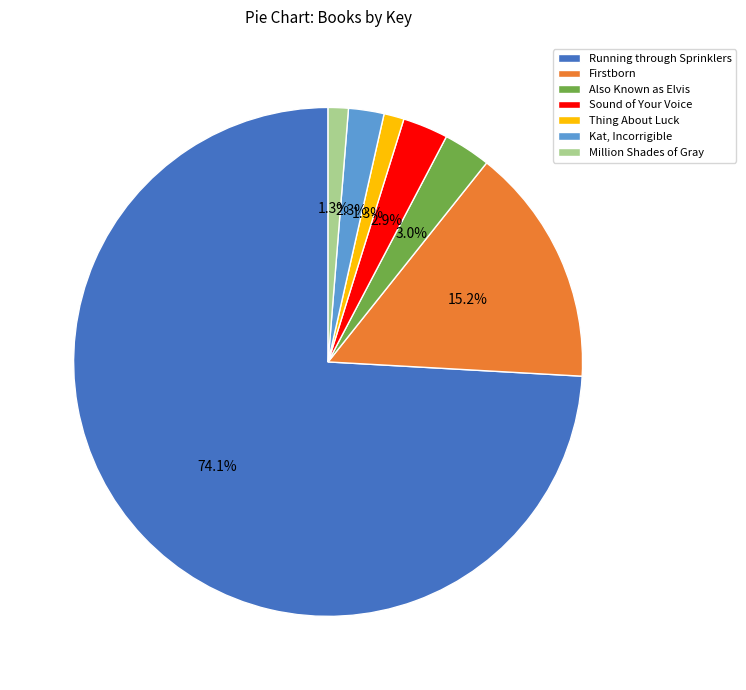

Count the number of slices in the pie.

7